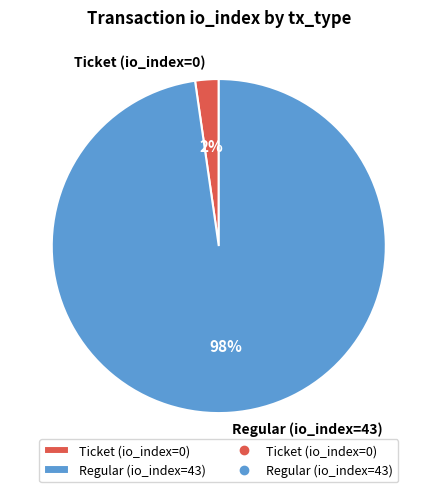

To the nearest percent, what is the average slice percentage?

50%